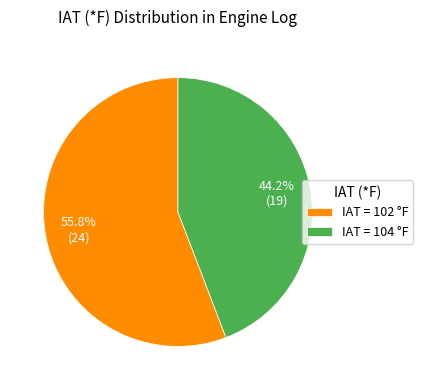

Which has a higher value, IAT = 102 °F or IAT = 104 °F?

IAT = 102 °F